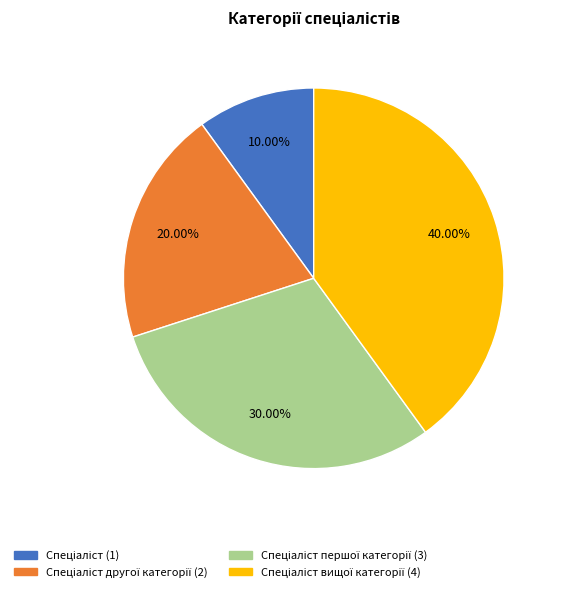

To the nearest percent, what is the average slice percentage?

25%